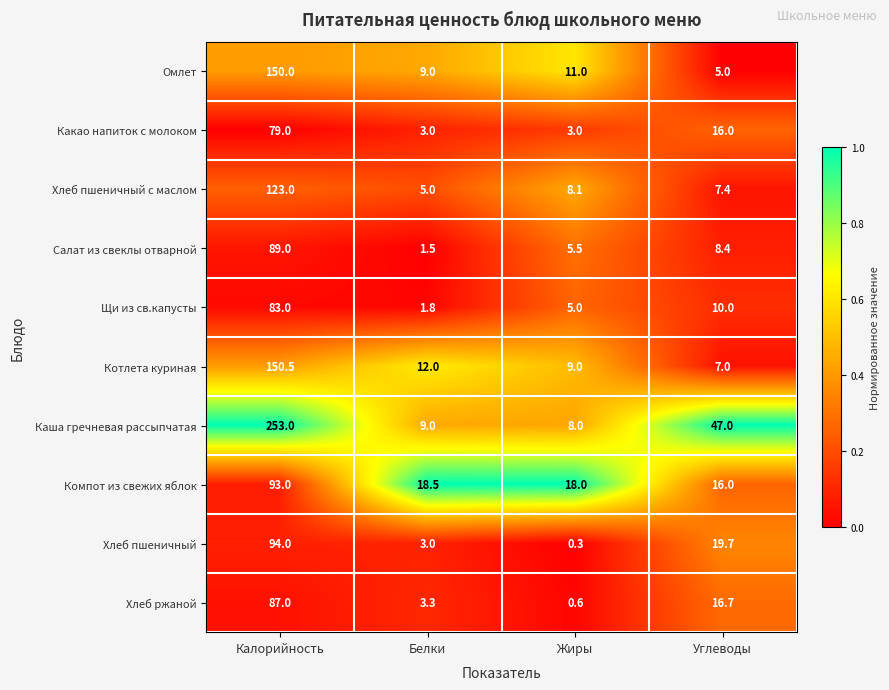

At which category is the sum across all series the highest?

Калорийность